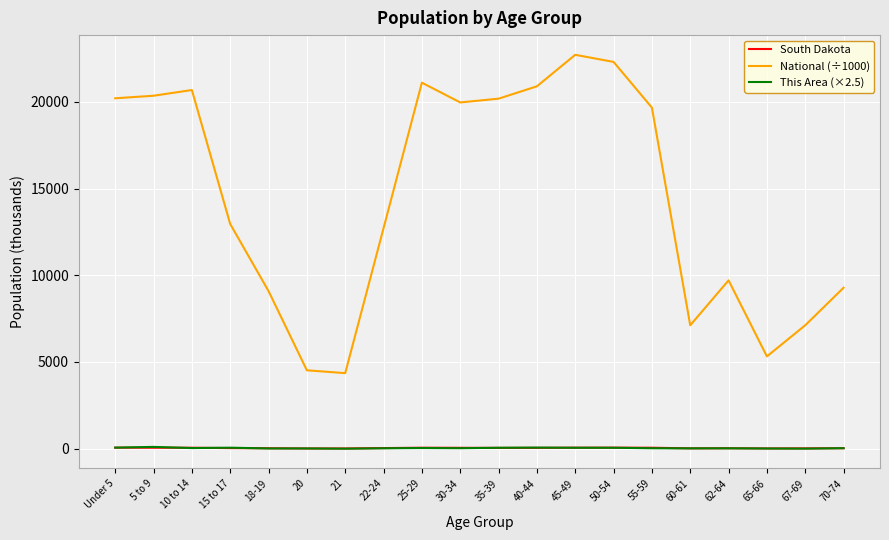

What are all the series names shown in the legend?

South Dakota, National (÷1000), This Area (×2.5)